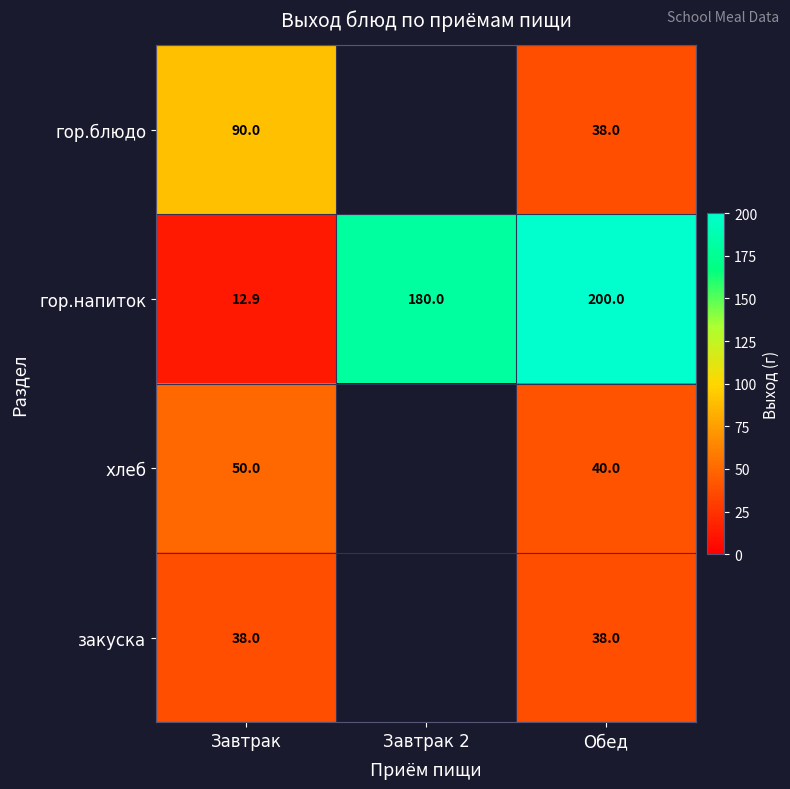

How many data points in гор.напиток are less than 180?

1